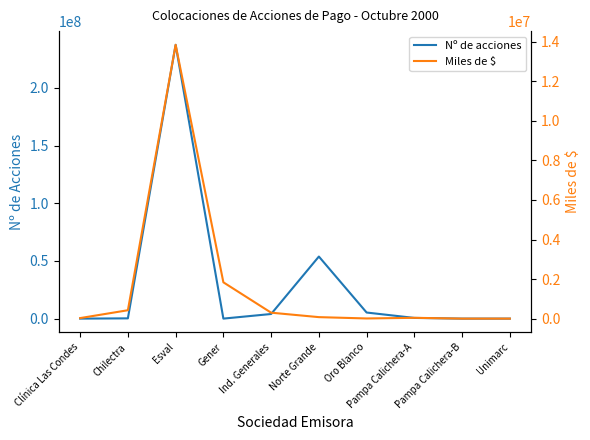

What position from the left is Pampa Calichera-B?

9